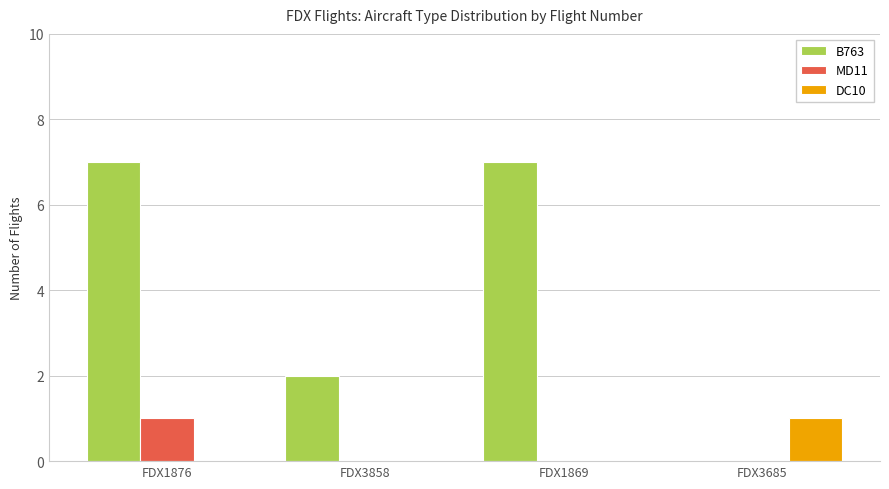

Which series changed the most between FDX3858 and FDX1869?

B763